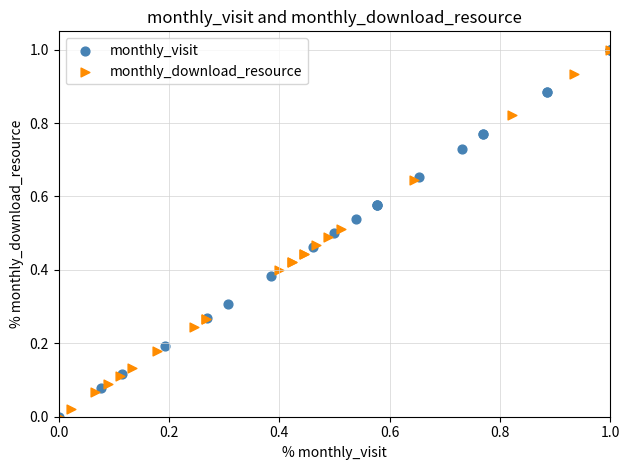

What are all the series names shown in the legend?

monthly_visit, monthly_download_resource